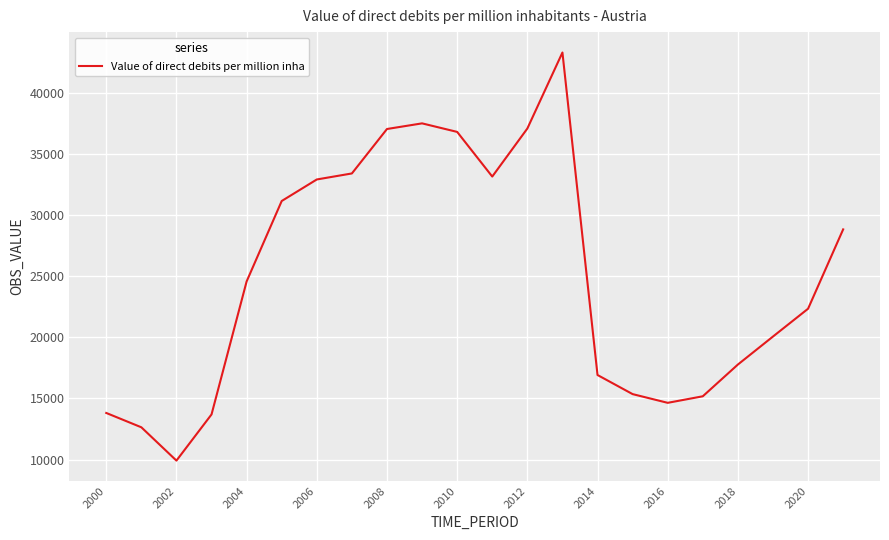

What is the smallest value displayed?

9923.1